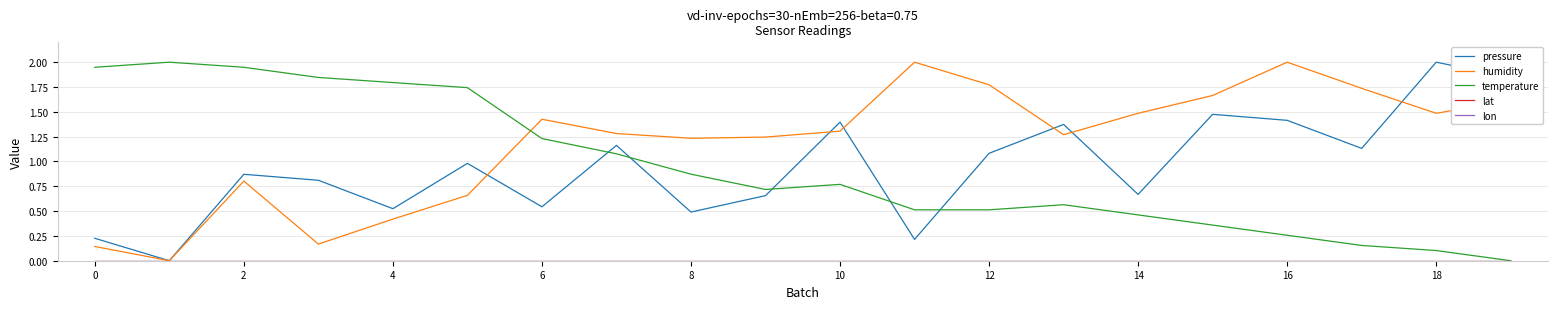

Does the chart have visible grid lines?

Yes